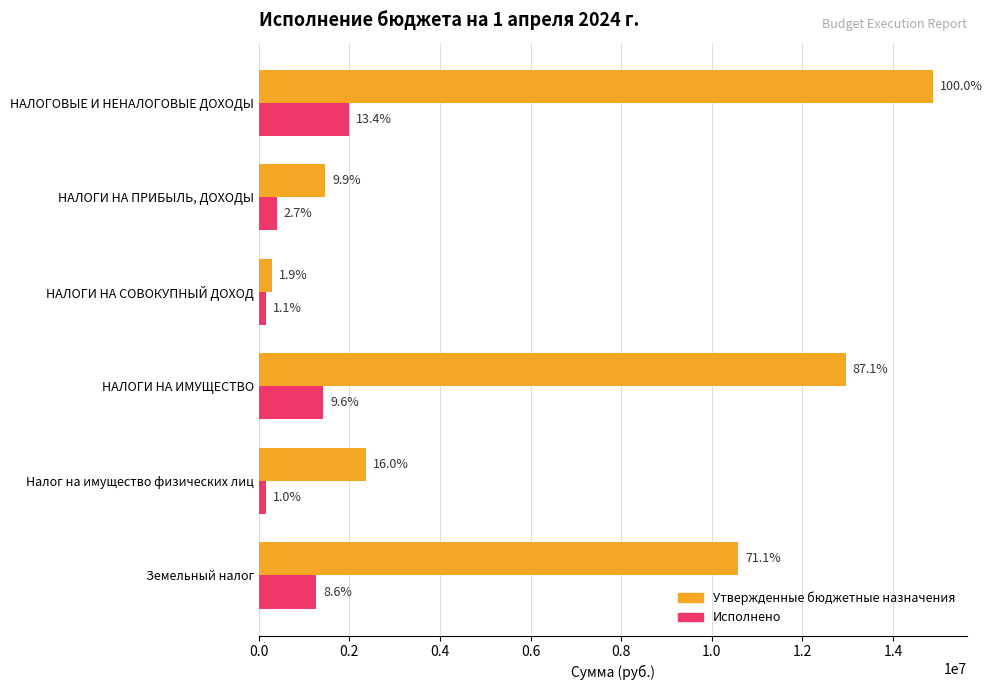

What are all the series names shown in the legend?

Утвержденные бюджетные назначения, Исполнено